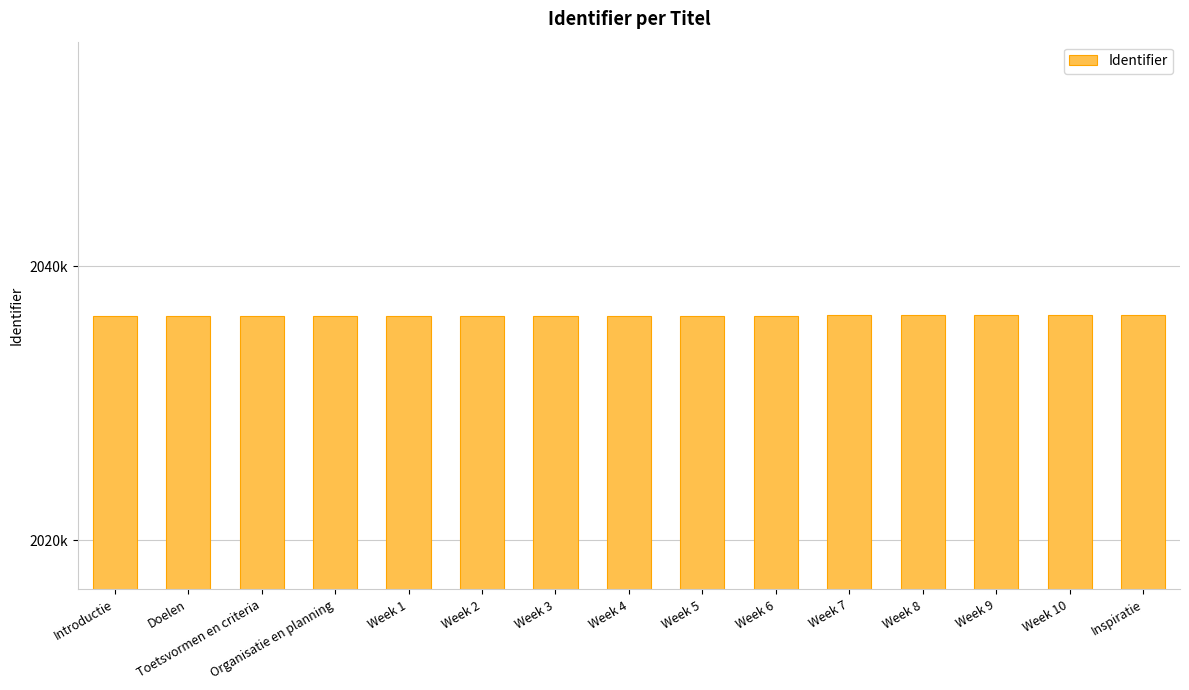

What is the greatest value displayed?

2036420